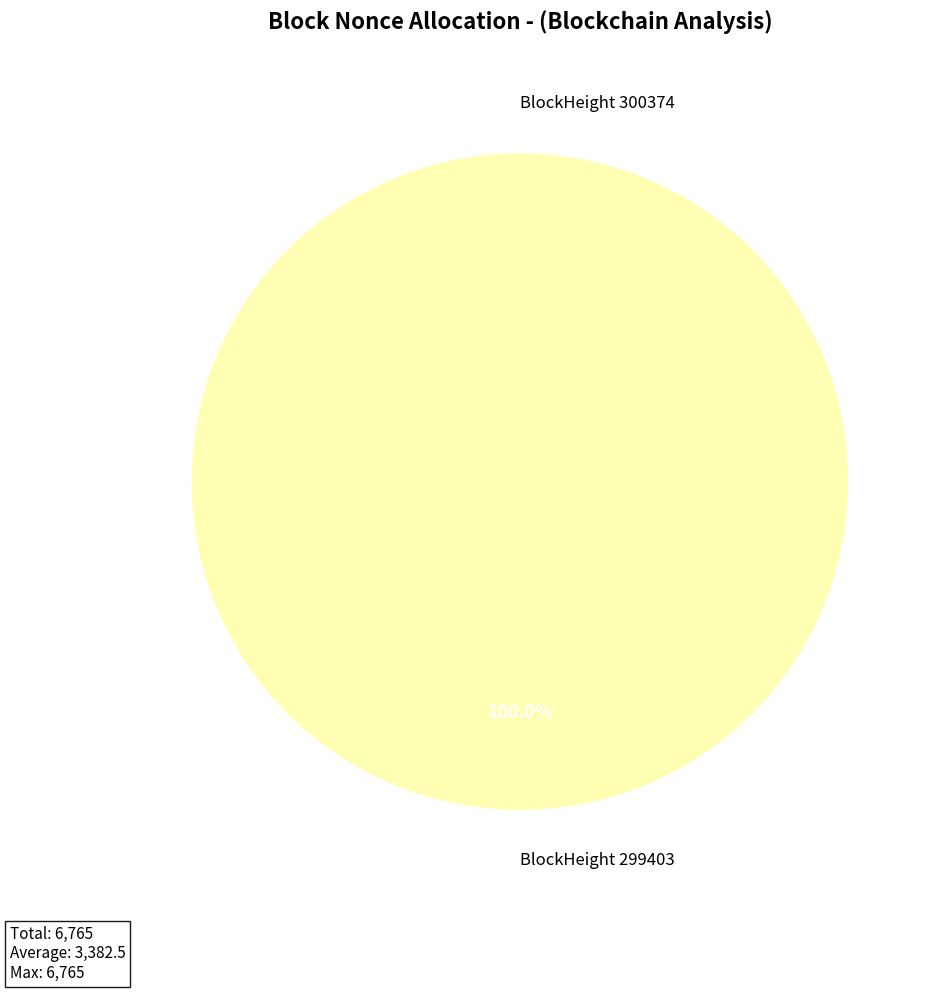

What is the largest slice in the pie chart?

299403